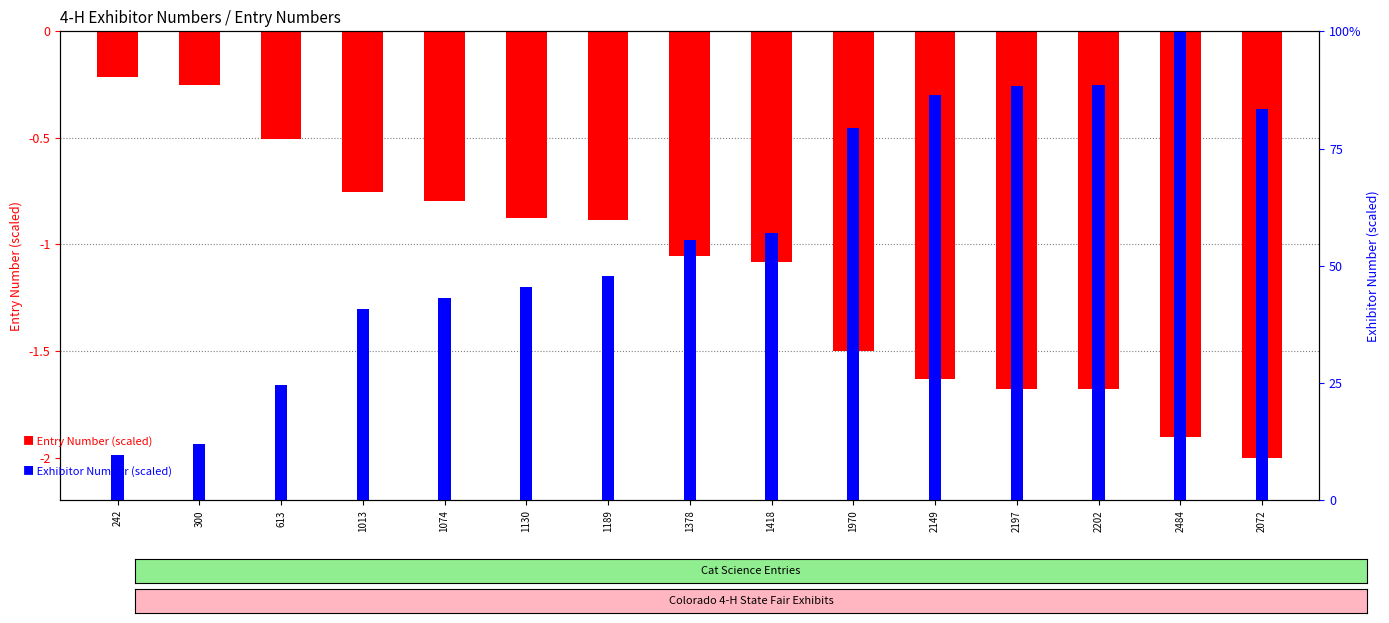

Reading left to right, list all the values displayed in this chart.

Entry Number (scaled): -0.2	-0.3	-0.5	-0.8	-0.8	-0.9	-0.9	-1.1	-1.1	-1.5	-1.6	-1.7	-1.7	-1.9	-2.0
Exhibitor Number (scaled): 9.7	12.1	24.7	40.8	43.2	45.5	47.9	55.5	57.1	79.3	86.5	88.4	88.6	100.0	83.4